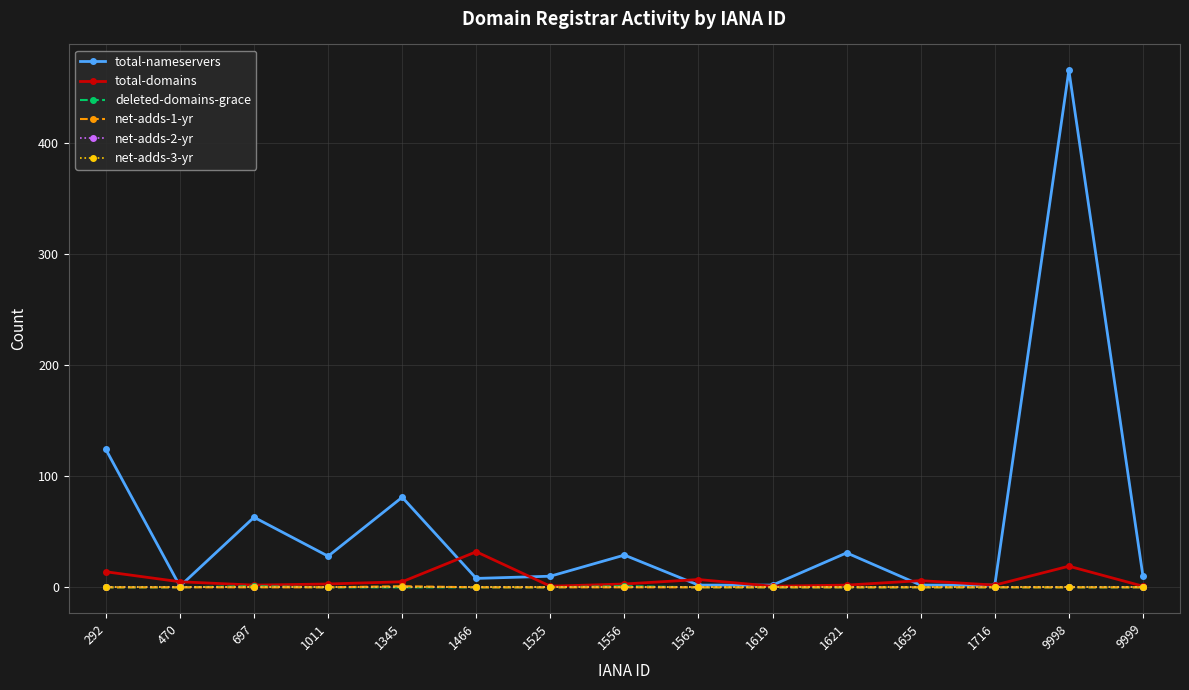

Which series has the largest total across all categories?

total-nameservers